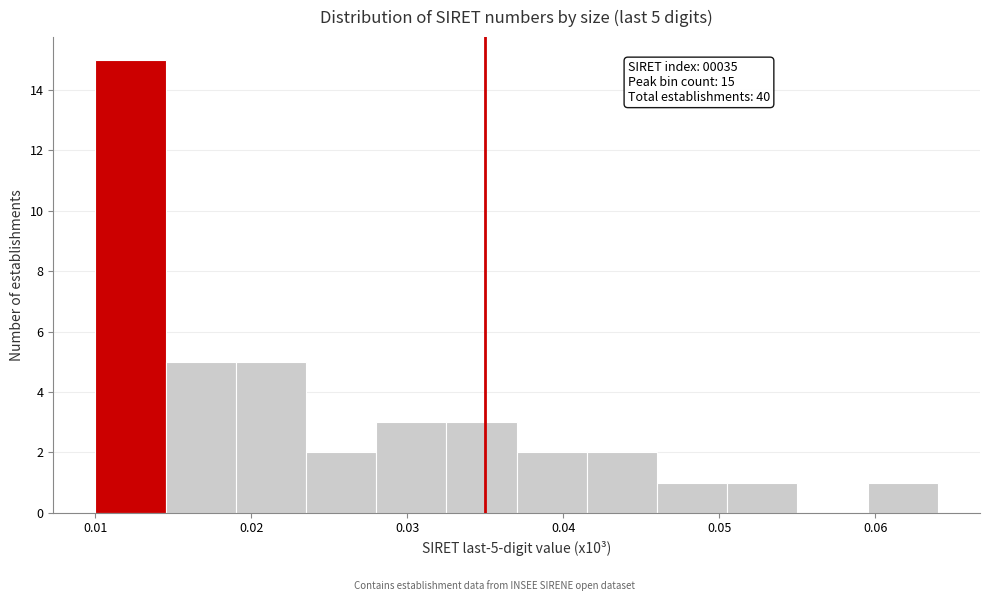

Over which range of the x-axis is the bar tallest?

0.010 to 0.015